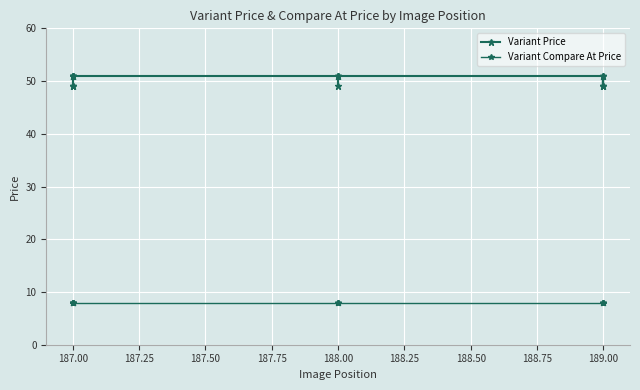

True or false: Variant Price and Variant Compare At Price intersect in this chart.

False